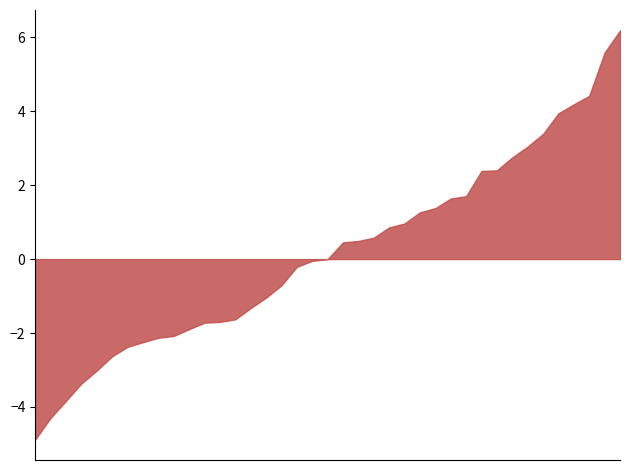

What is the smallest value displayed?

-4.9